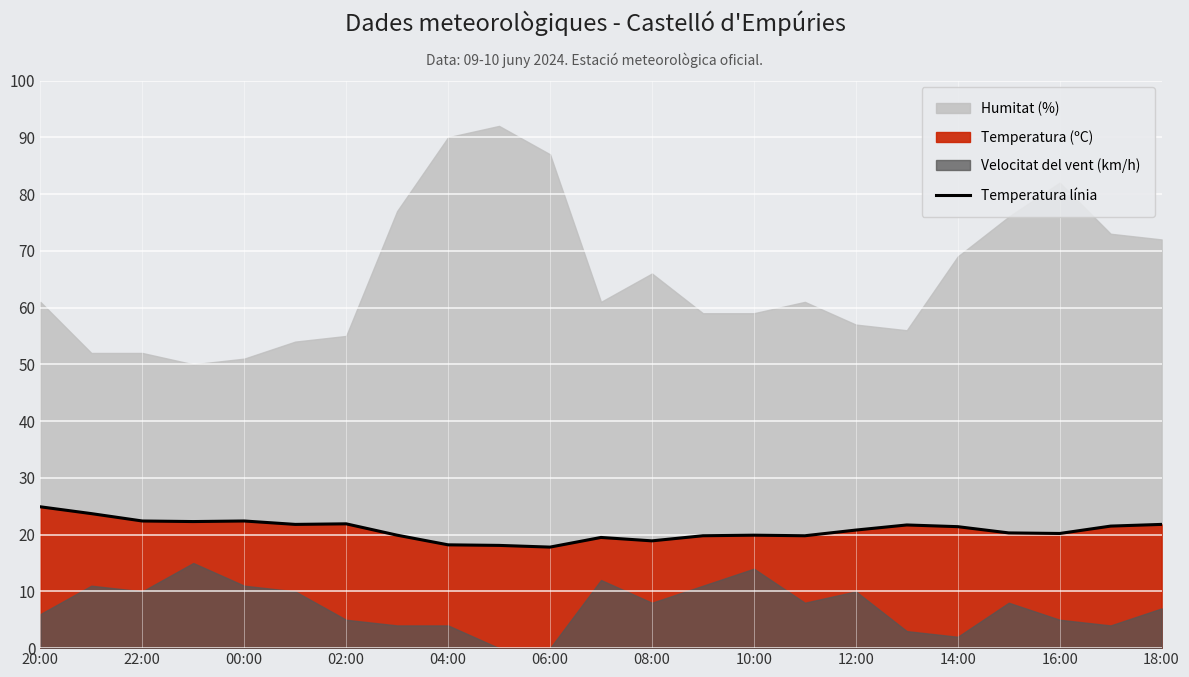

True or false: there are more than 0 points higher than both neighbors.

True